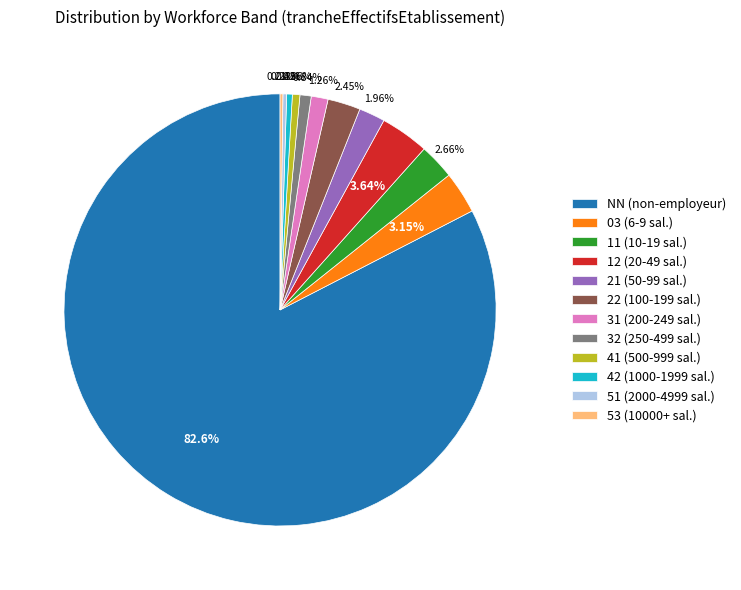

Is 12 (20-49 sal.) the majority of the pie?

No